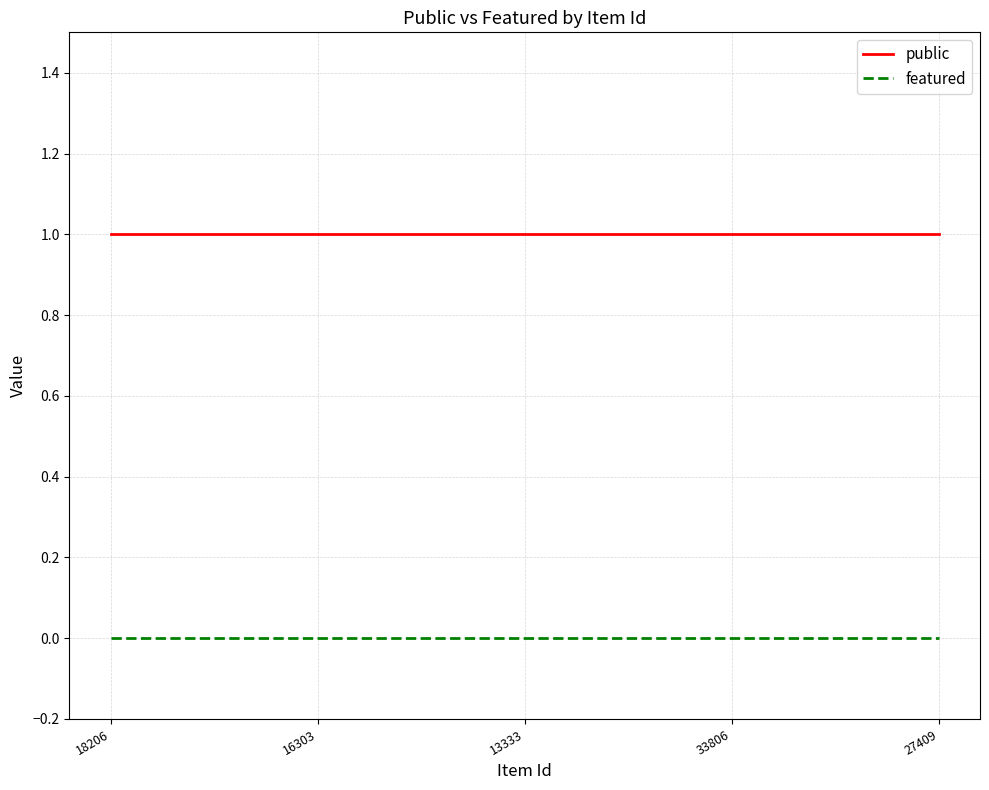

Read the public value at 33806.

1